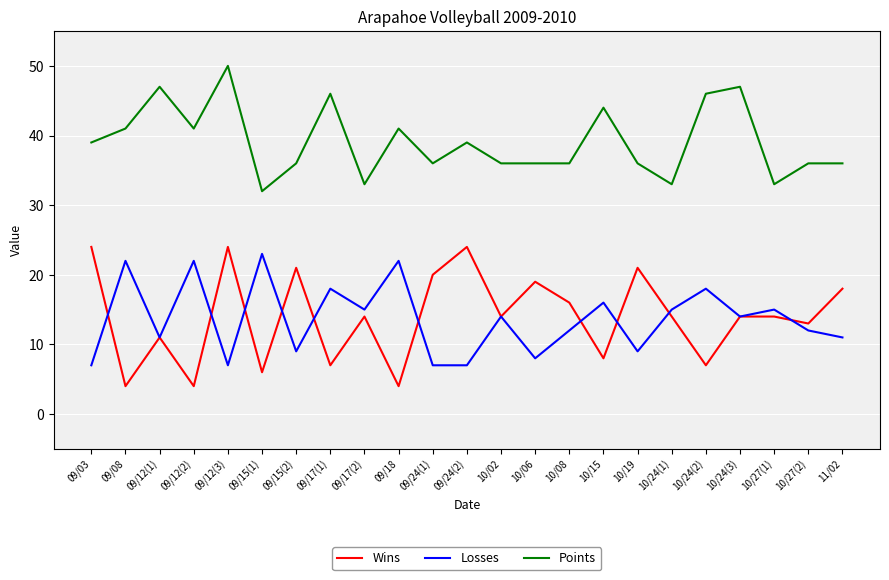

The value of Losses at 10/19 is 15. True or false?

False